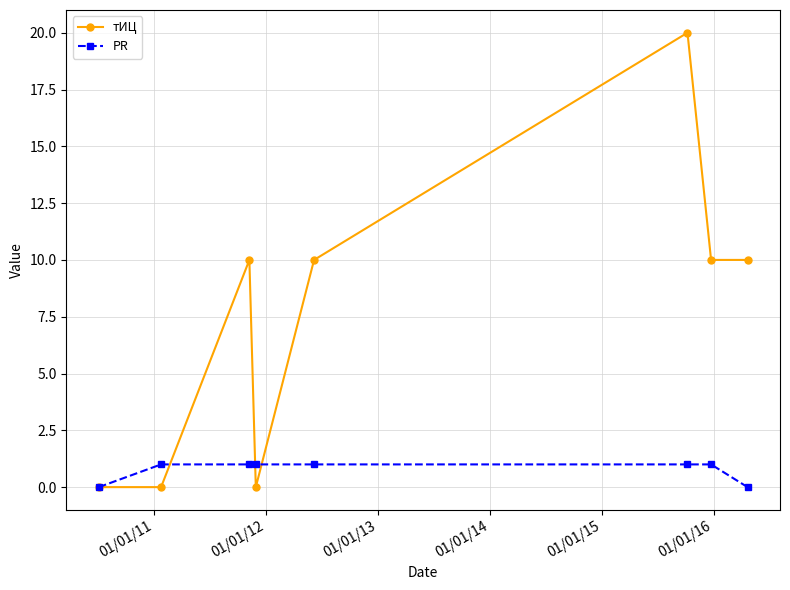

What is the value of the PR point at the 4th from the left?

1